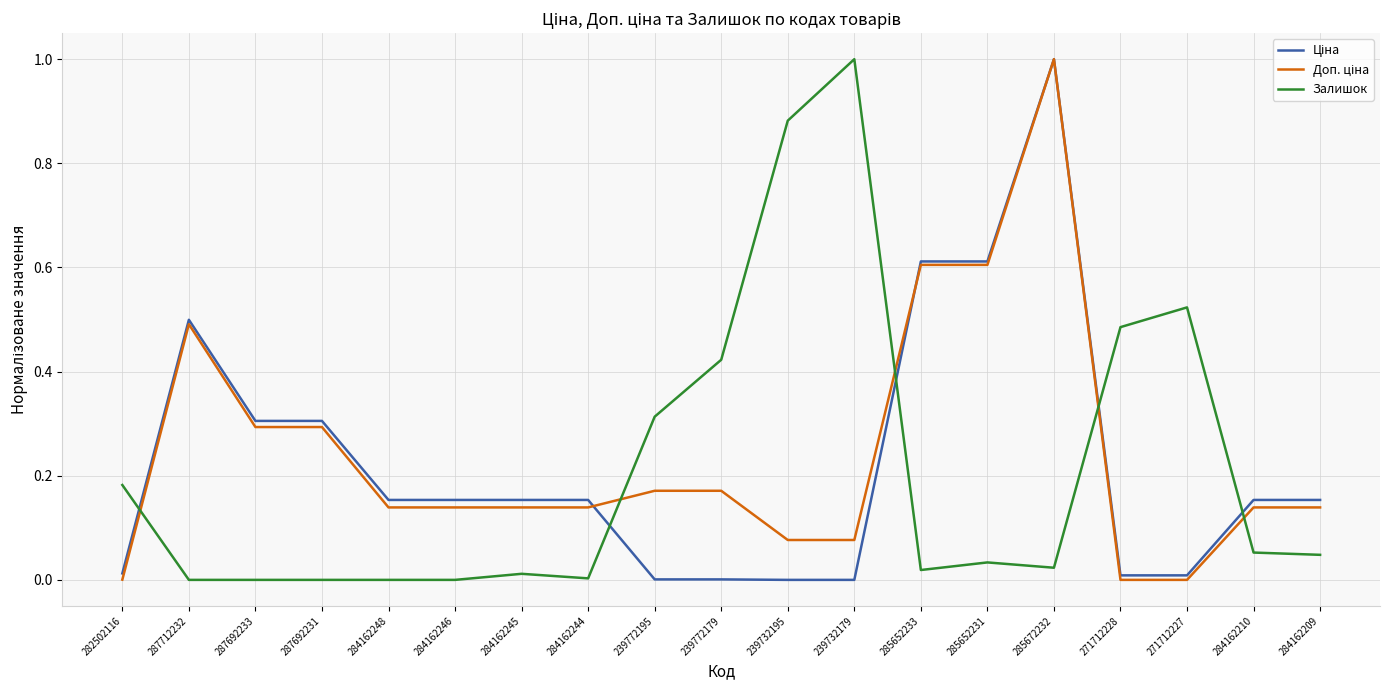

What is the maximum value shown in the chart?

1.0